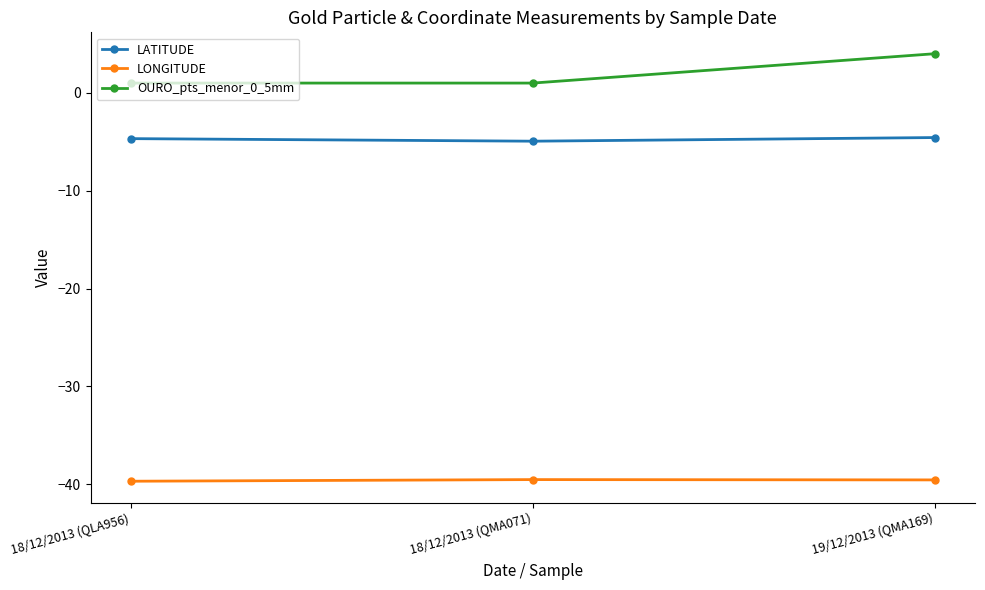

Is this an area chart (filled region under the line)?

No